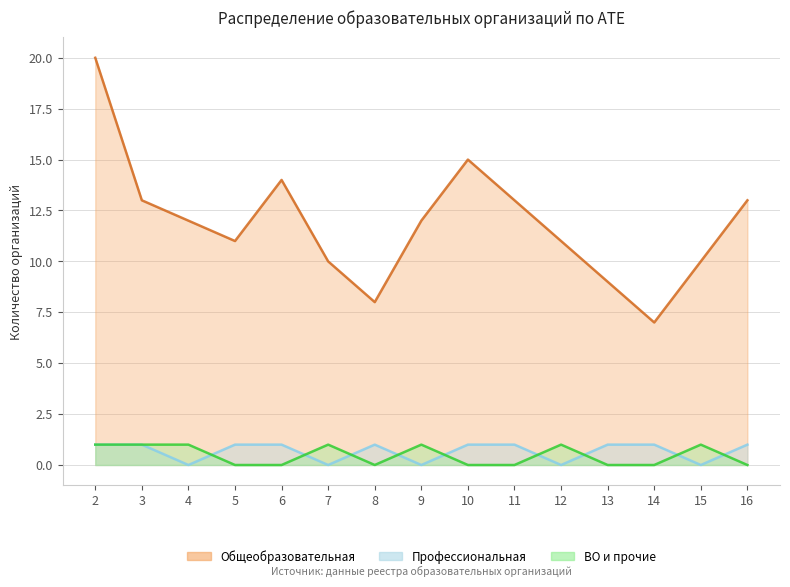

What is the highest value of the Общеобразовательная series?

20